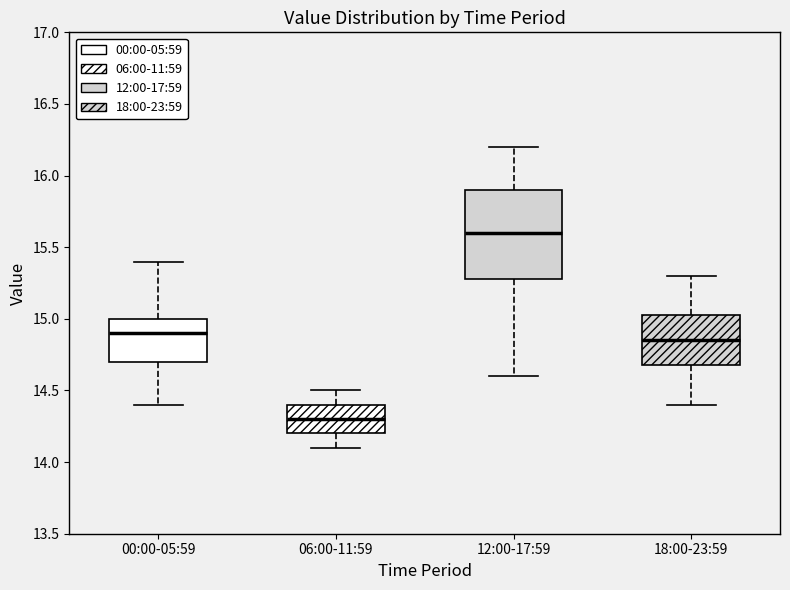

Comparing the boxes themselves (not the whiskers), which one is the tallest?

12:00-17:59